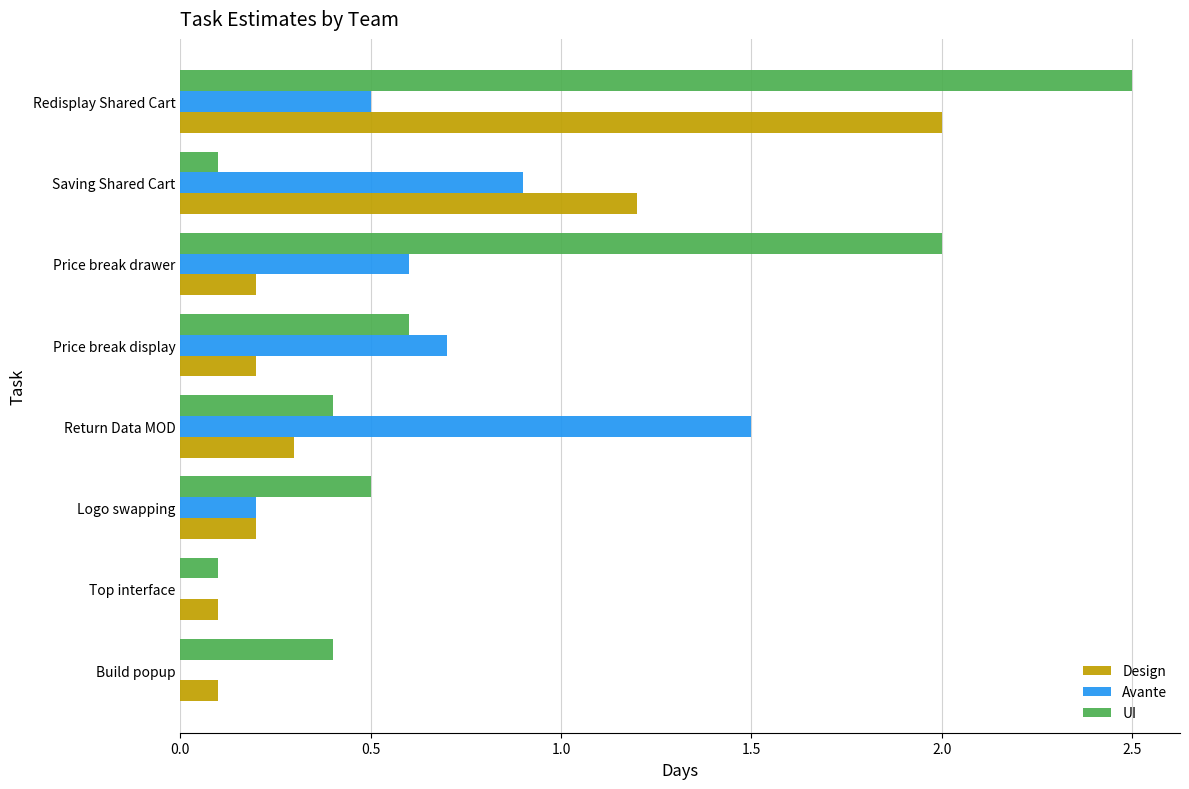

What is the sum of all Design values?

4.3